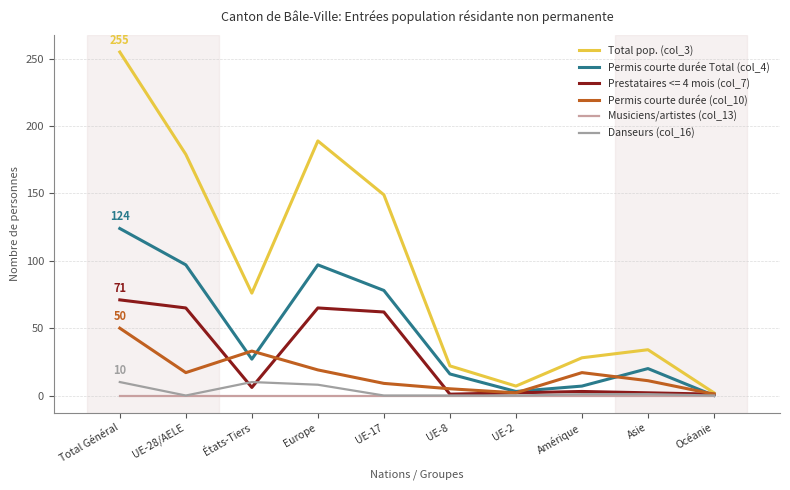

Which series has the largest total across all categories?

Total pop. (col_3)